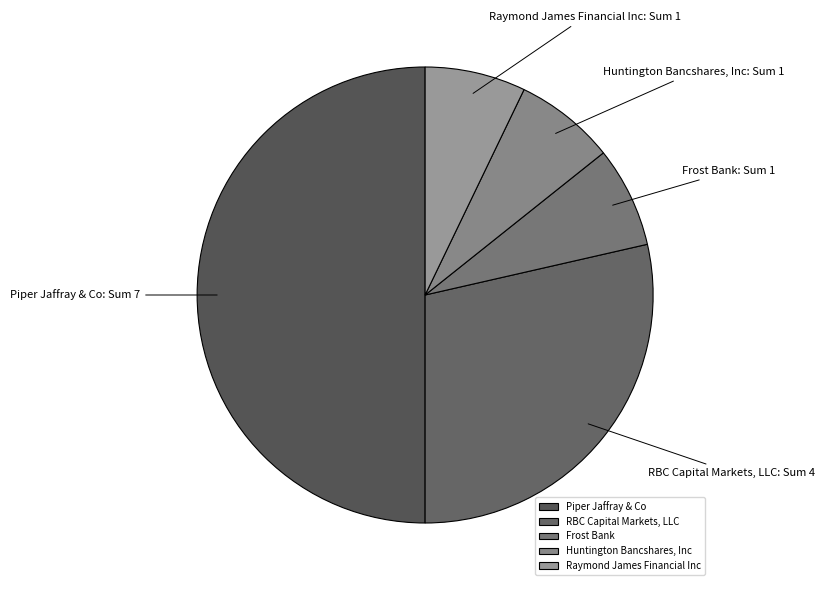

Is it true that RBC Capital Markets, LLC is 29% of the pie?

True